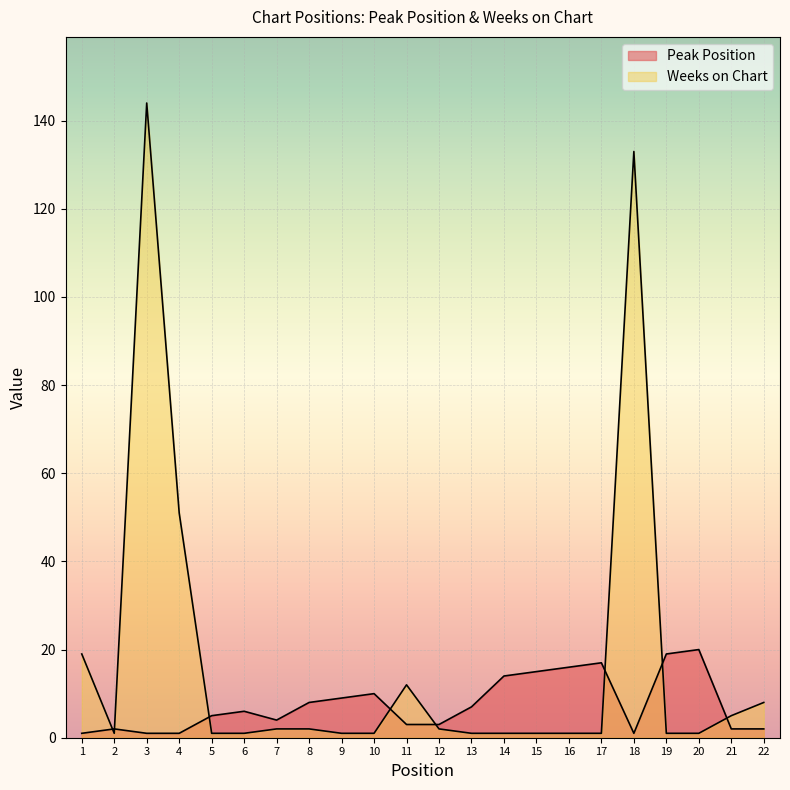

What is the difference between the maximum and second lowest values in the Peak Position series?

19